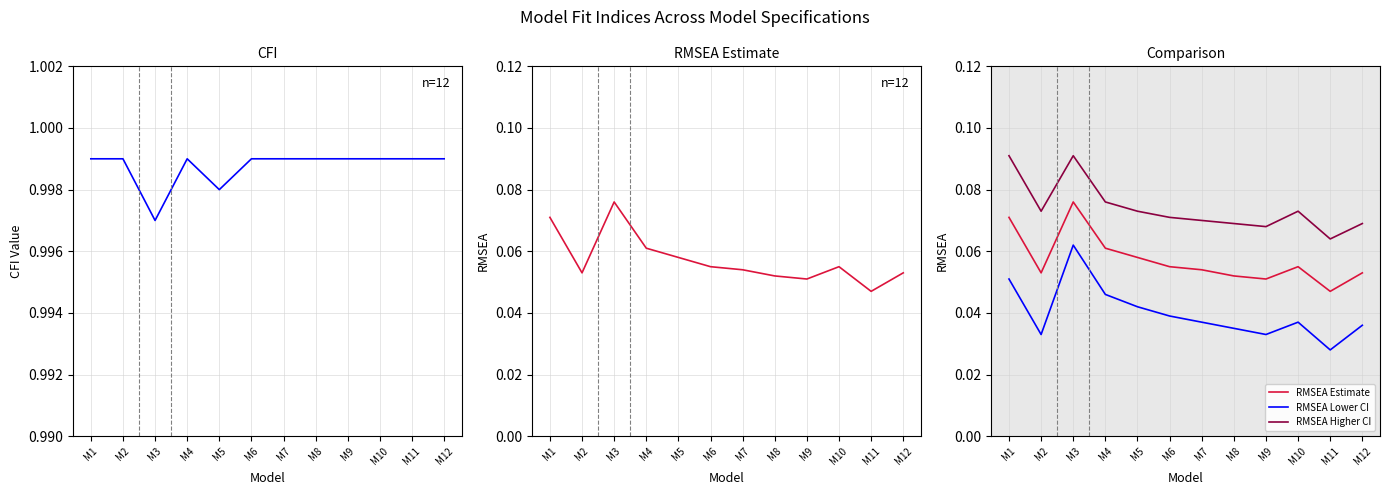

Reading right to left, transcribe all the data shown in this chart.

CFI: M12=1.0	M11=1.0	M10=1.0	M9=1.0	M8=1.0	M7=1.0	M6=1.0	M5=1.0	M4=1.0	M3=1.0	M2=1.0	M1=1.0
RMSEA Estimate: M12=0.1	M11=0.0	M10=0.1	M9=0.1	M8=0.1	M7=0.1	M6=0.1	M5=0.1	M4=0.1	M3=0.1	M2=0.1	M1=0.1
RMSEA Lower CI: M12=0.0	M11=0.0	M10=0.0	M9=0.0	M8=0.0	M7=0.0	M6=0.0	M5=0.0	M4=0.0	M3=0.1	M2=0.0	M1=0.1
RMSEA Higher CI: M12=0.1	M11=0.1	M10=0.1	M9=0.1	M8=0.1	M7=0.1	M6=0.1	M5=0.1	M4=0.1	M3=0.1	M2=0.1	M1=0.1